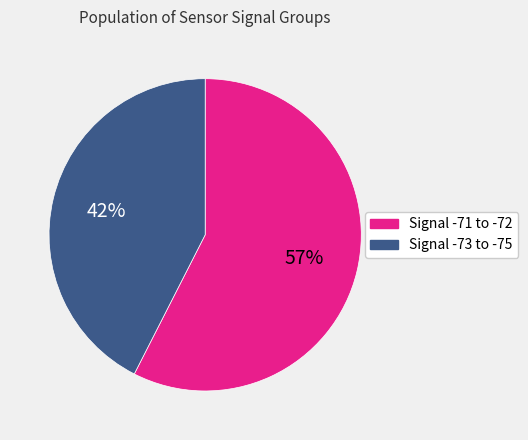

Is there a majority slice in this chart?

Yes